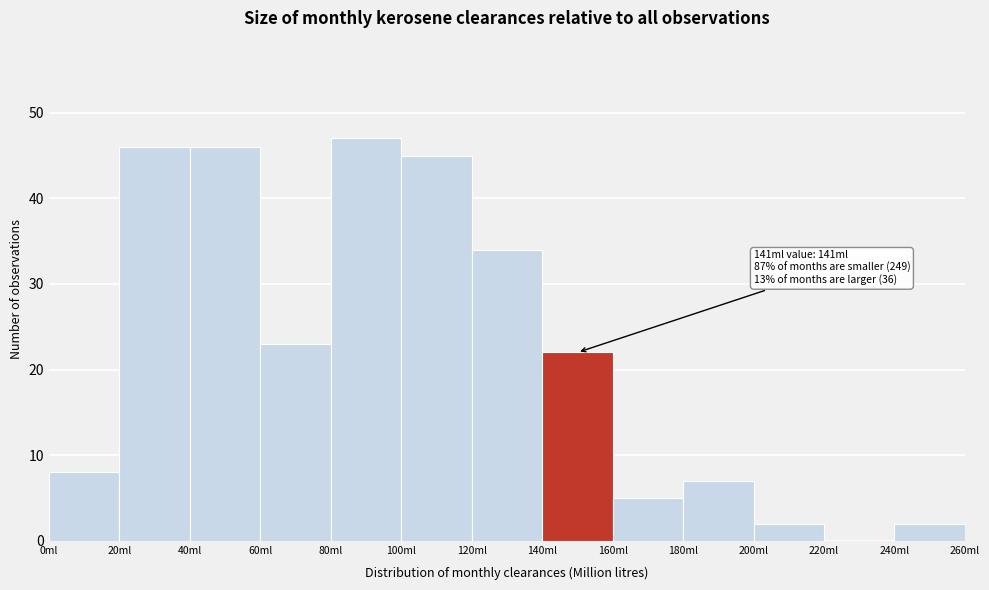

Which range on the x-axis has the tallest bar?

80 to 100